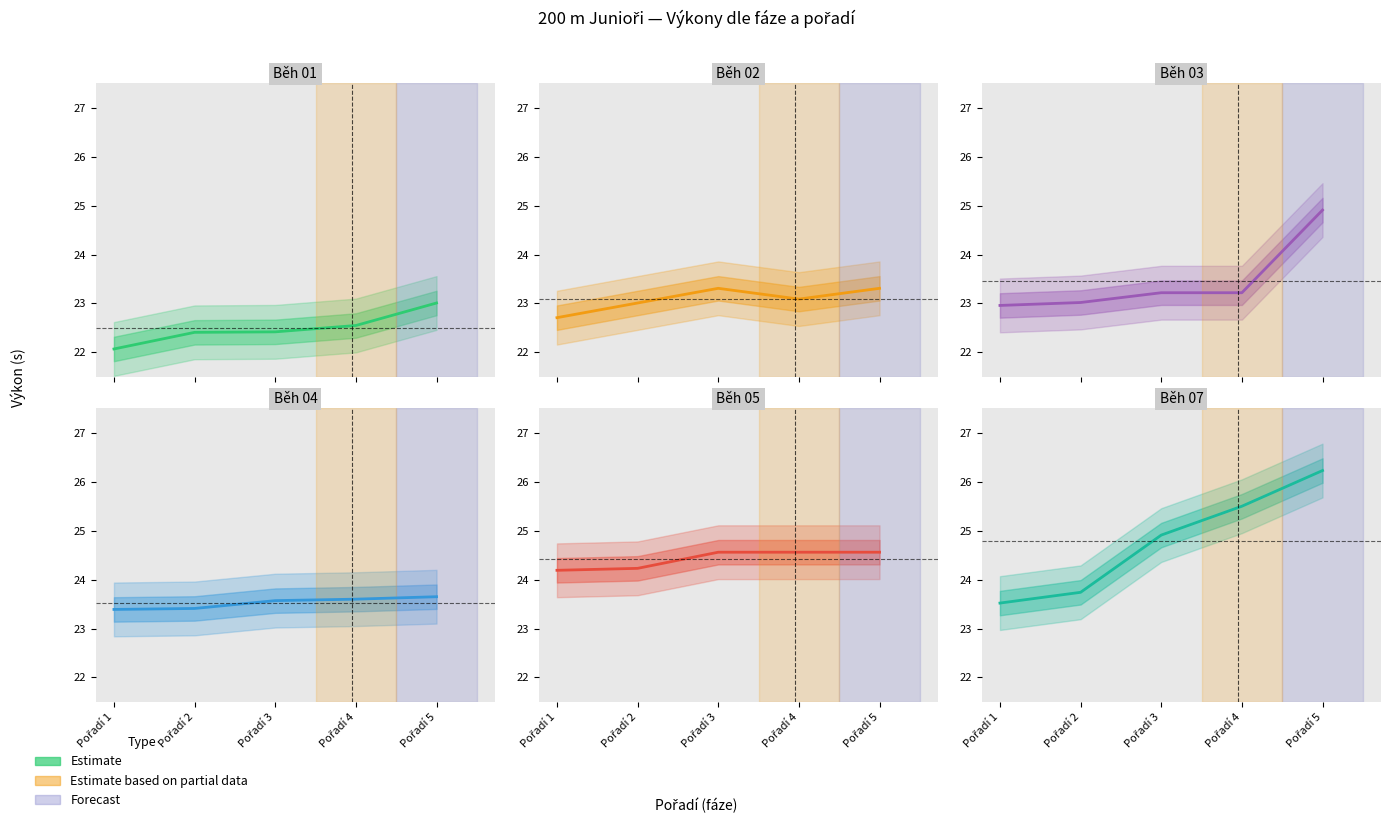

Count the number of categories in the chart.

5